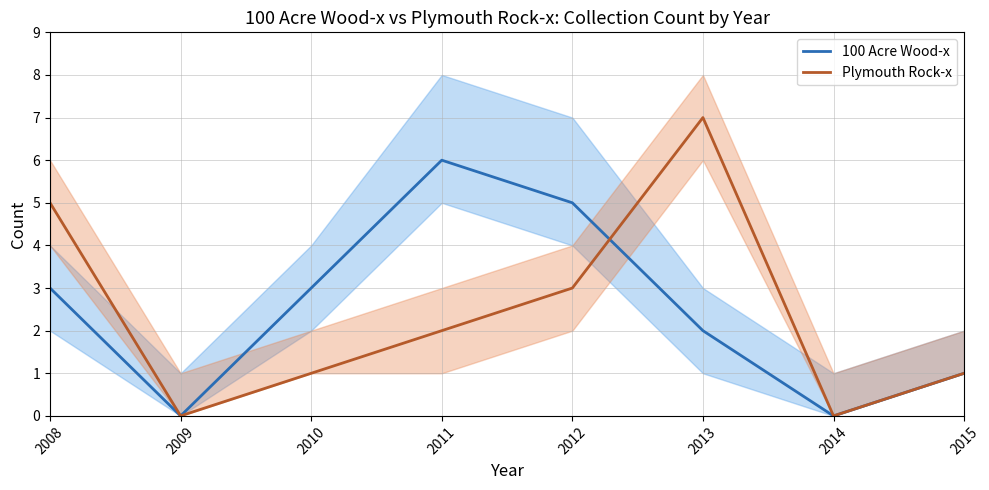

True or false: 100 Acre Wood-x and Plymouth Rock-x cross at least once.

True